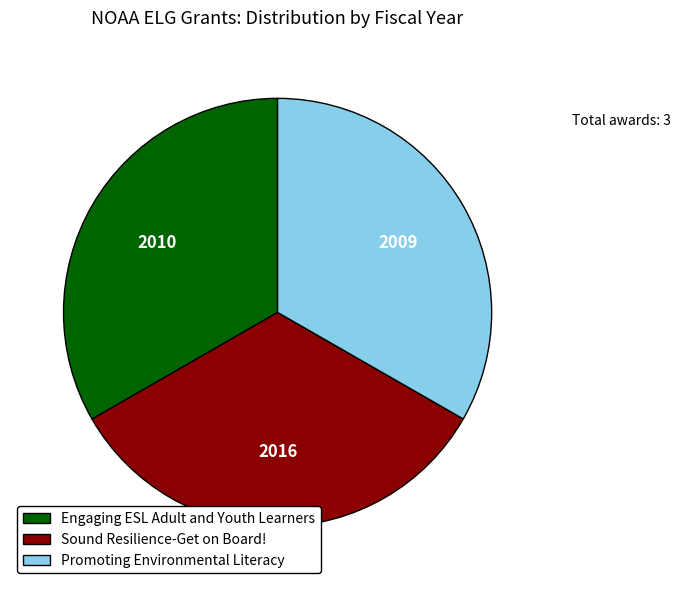

Combined, do Promoting Environmental Literacy and Sound Resilience-Get on Board! account for over 50%?

Yes